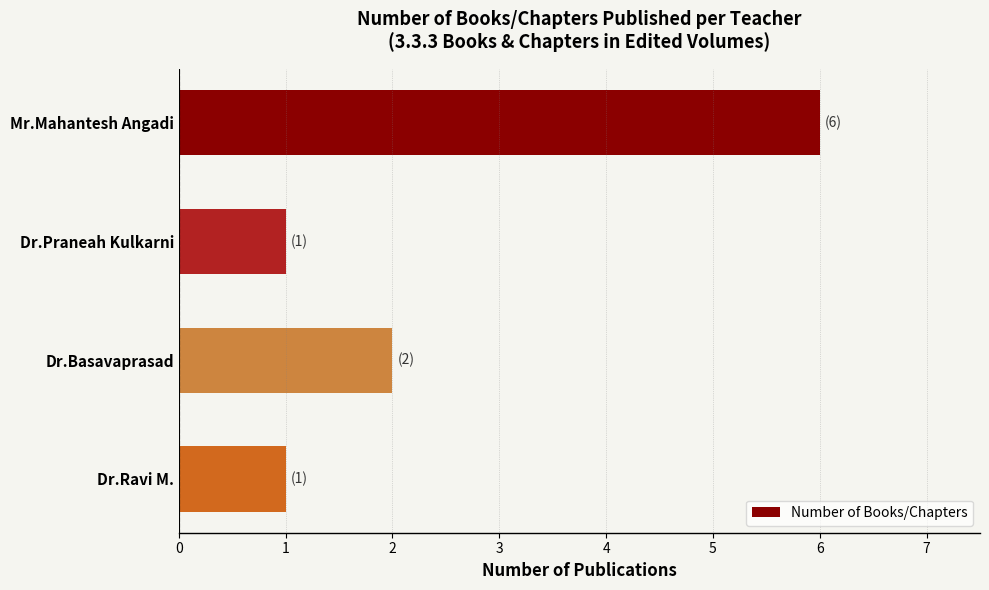

What is the maximum value shown in the chart?

6